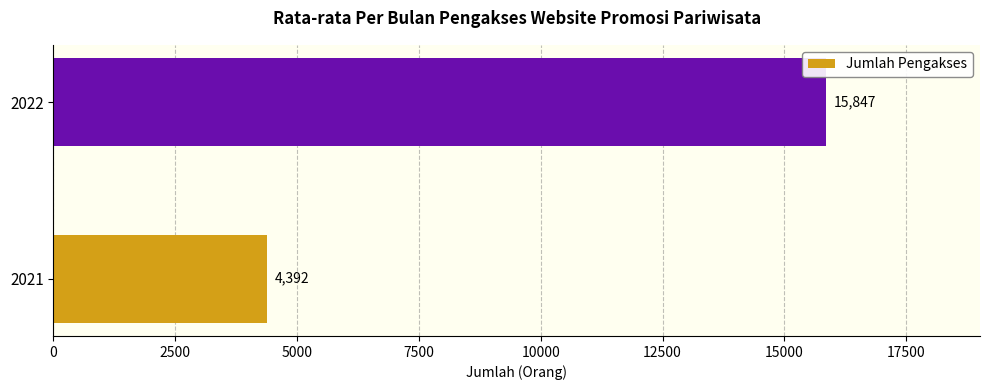

What is the greatest value displayed?

15847